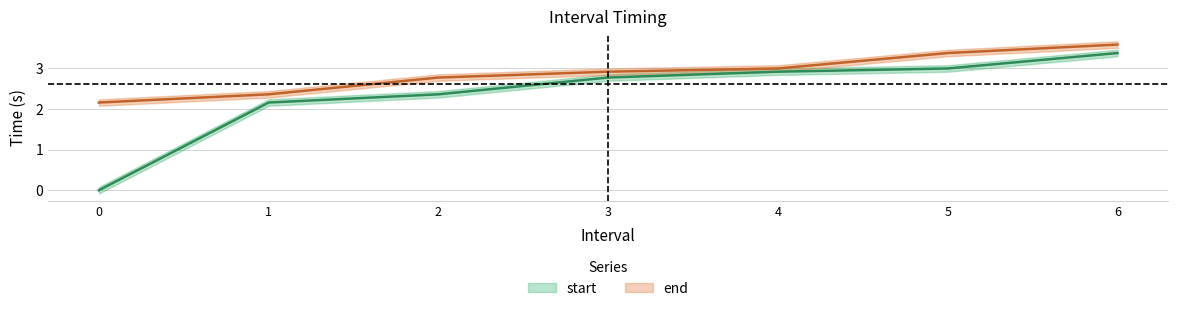

The value of end at 3 is 5.2. True or false?

False